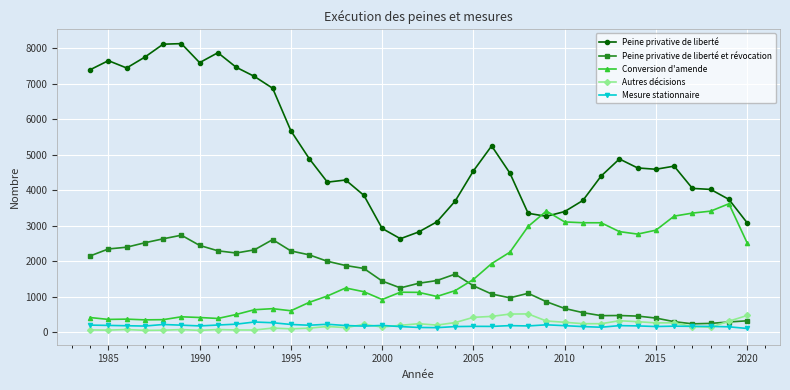

Which series ends up on top after the final intersection of Conversion d'amende and Peine privative de liberté?

Peine privative de liberté